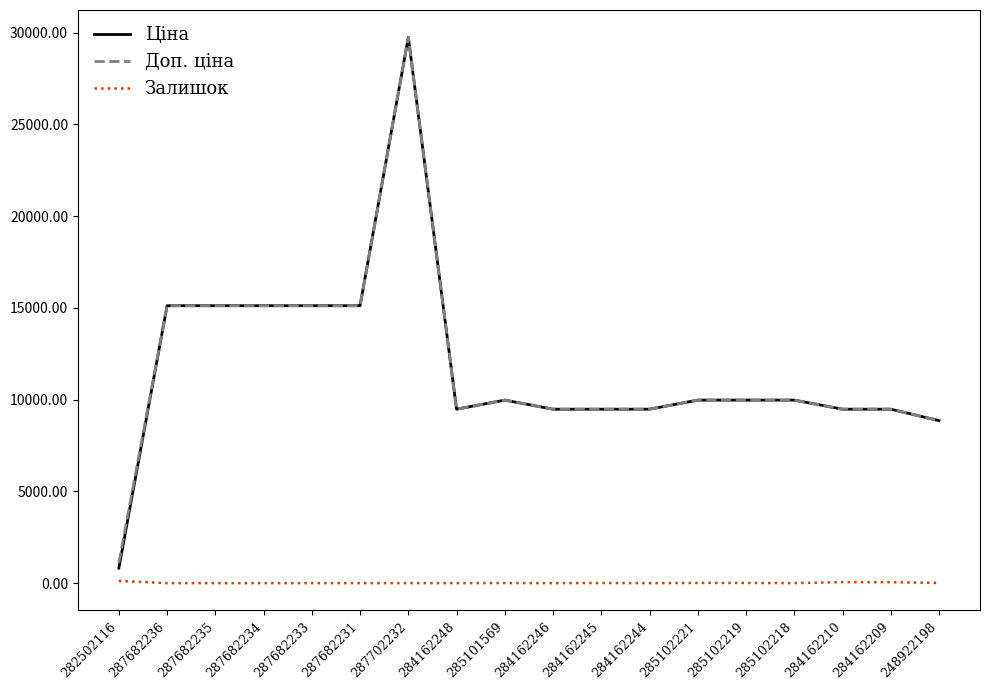

What are all the series names shown in the legend?

Ціна, Доп. ціна, Залишок